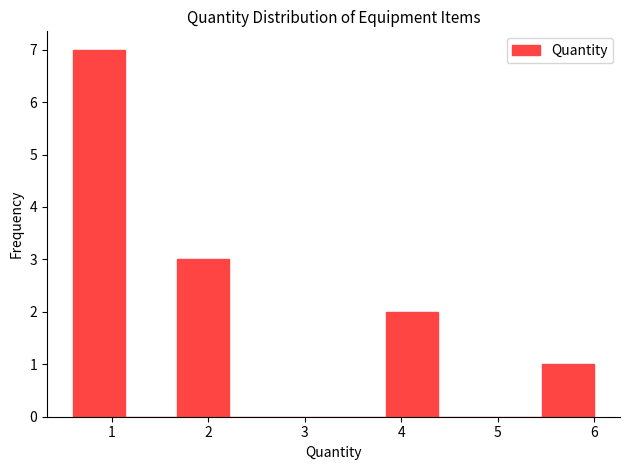

Reading left to right, list every bar in this chart as the range it spans on the x-axis followed by its height. Neither the bar edges nor the heights are printed on the chart, so give them approximately, as read against the axes.

0.6 to 1.1: 7
1.1 to 1.7: 0
1.7 to 2.2: 3
2.2 to 2.8: 0
2.8 to 3.3: 0
3.3 to 3.8: 0
3.8 to 4.4: 2
4.4 to 4.9: 0
4.9 to 5.5: 0
5.5 to 6.0: 1